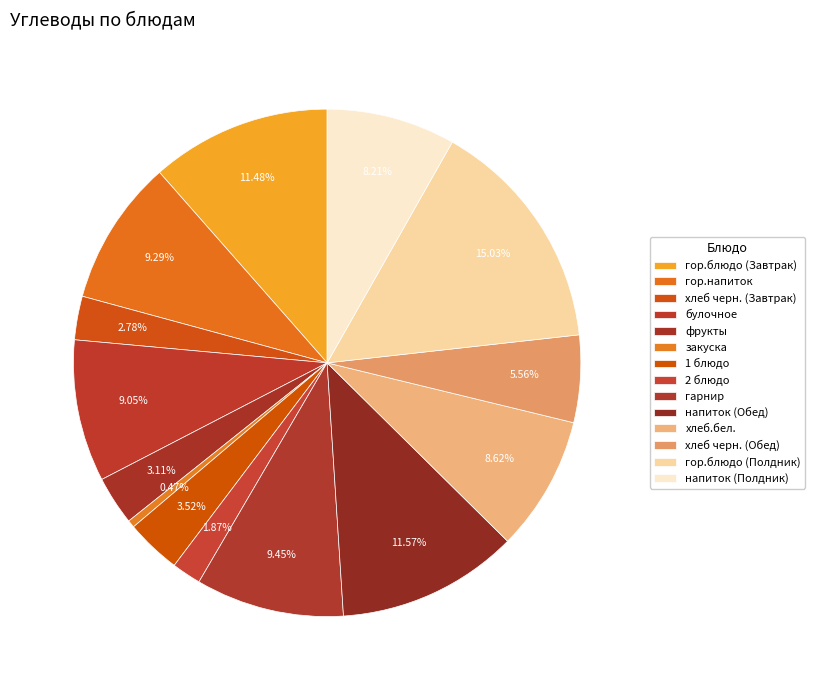

Which category has the smallest portion of the pie?

закуска